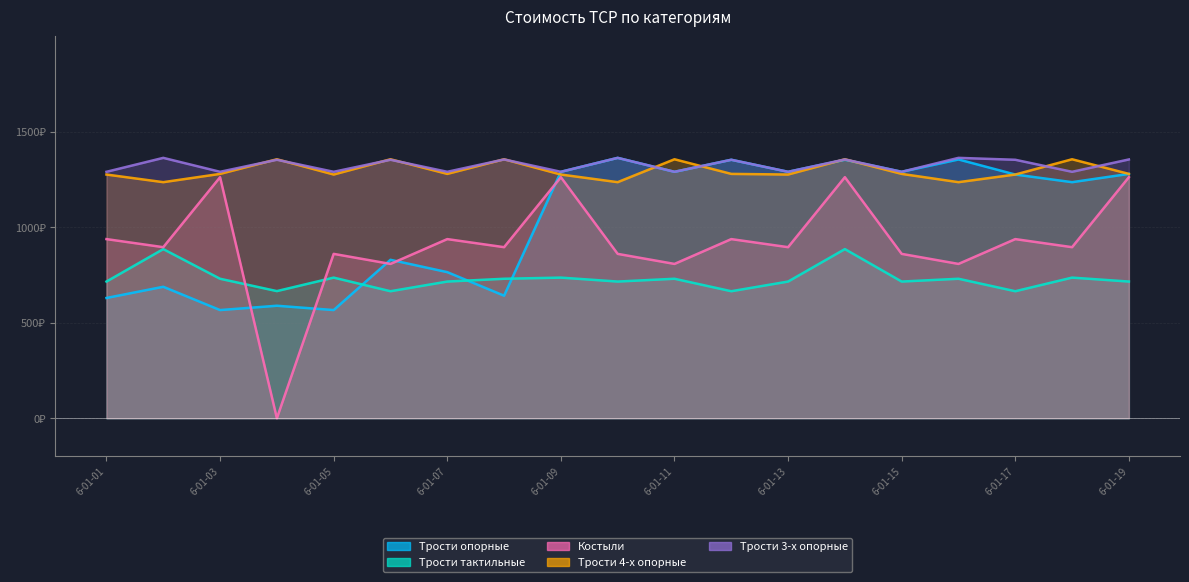

True or false: Костыли and Трости 3-х опорные intersect in this chart.

False